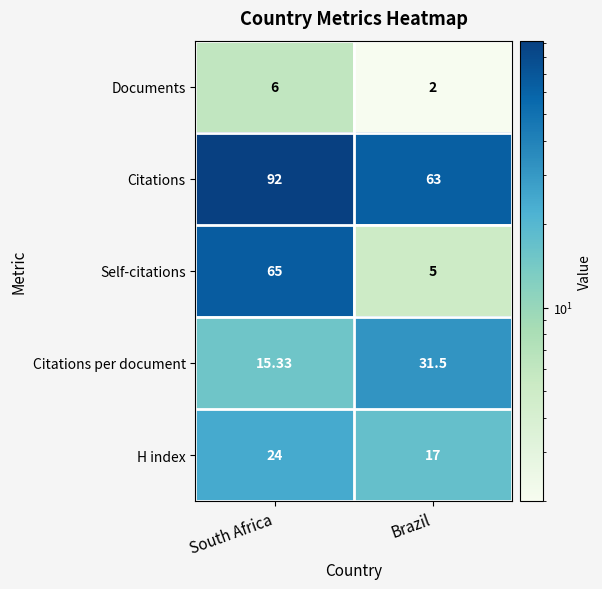

List the series in order of their peak value, lowest first.

Documents, H index, Citations per document, Self-citations, Citations